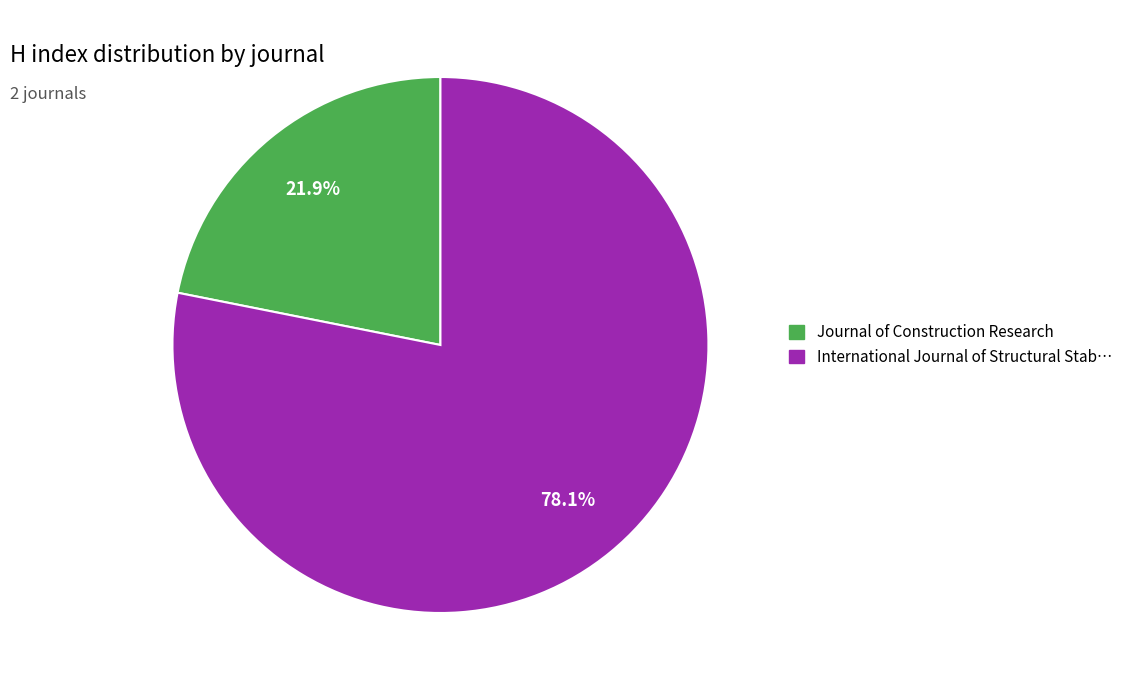

Is there a majority slice in this chart?

Yes